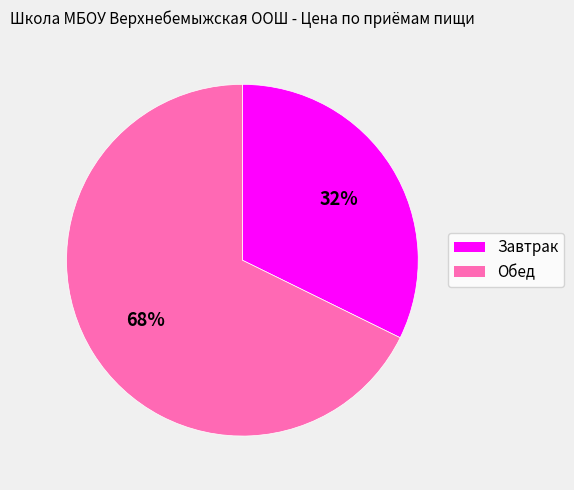

To the nearest percent, what is the combined percentage of Обед and Завтрак?

100%